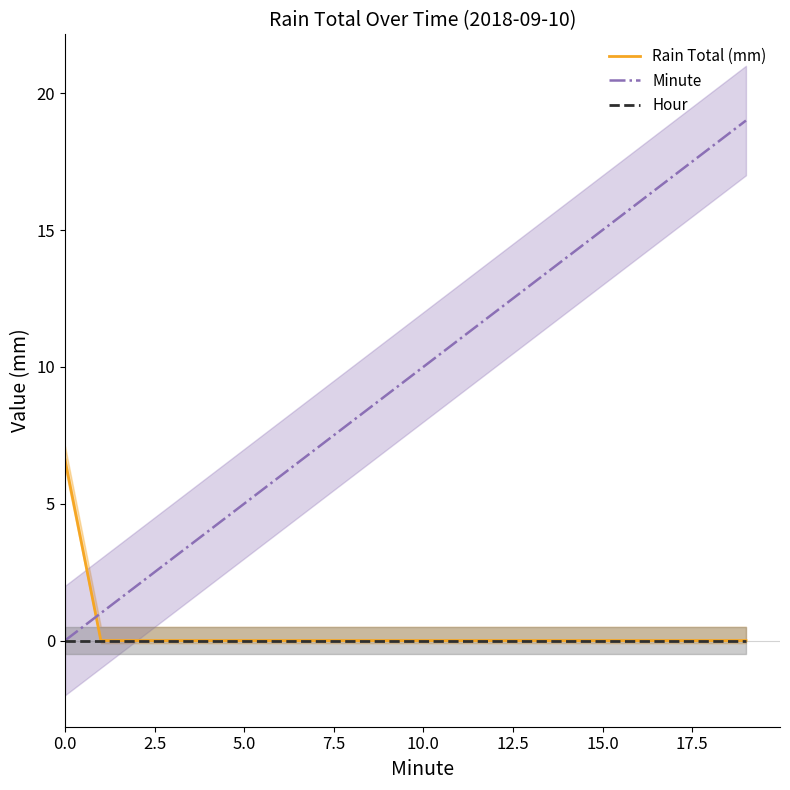

Rank the series at 15 from lowest to highest value.

Rain Total (mm), Hour, Minute